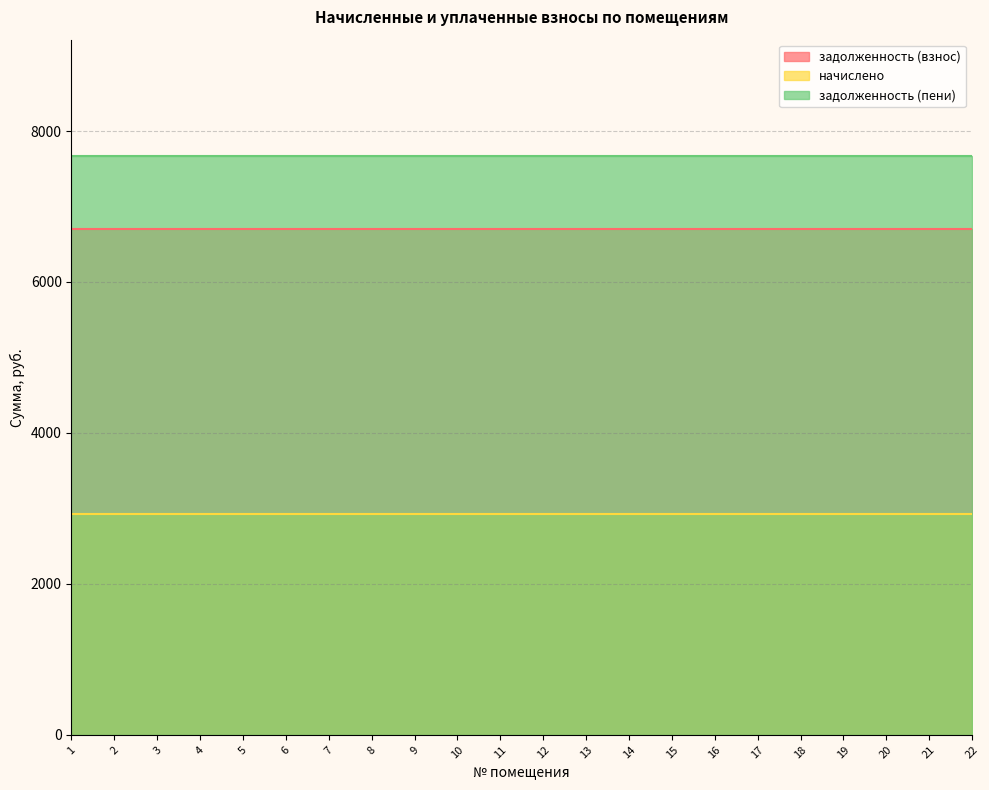

Rank the series at 19 from highest to lowest value.

задолженность (пени), задолженность (взнос), начислено